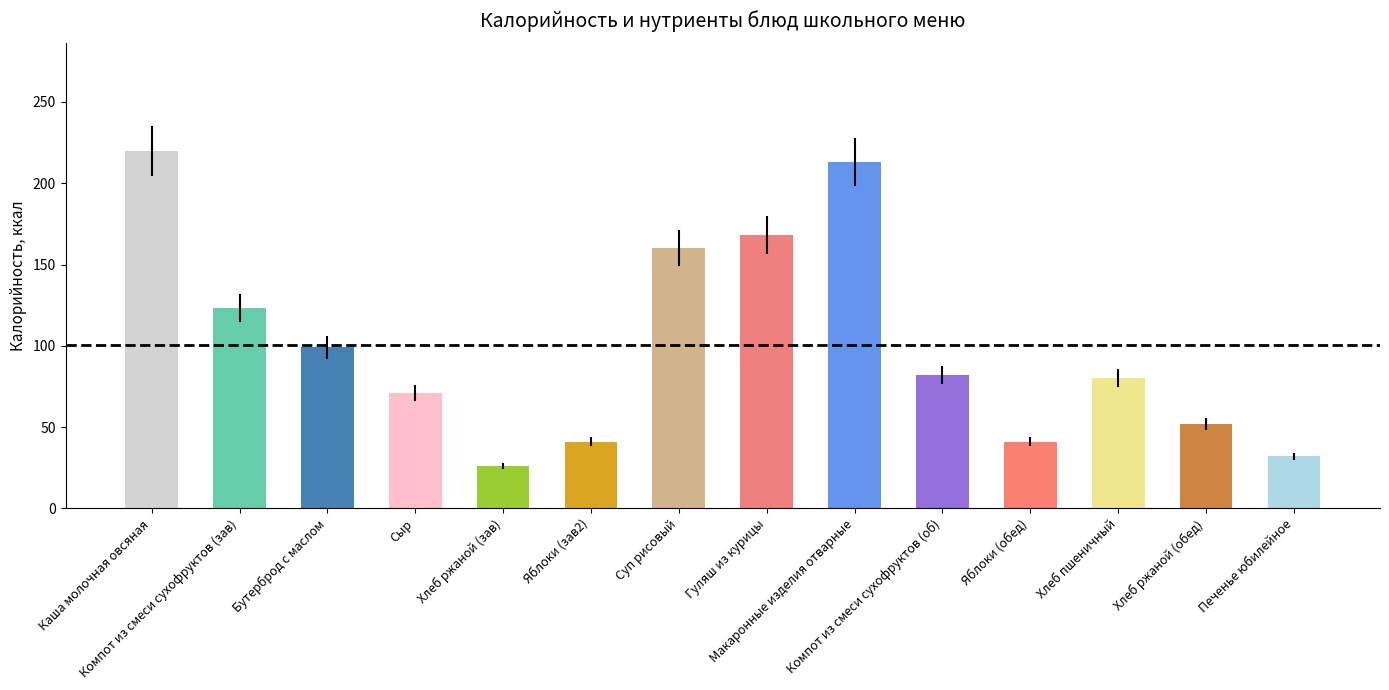

What is the difference between the maximum and minimum values?

194